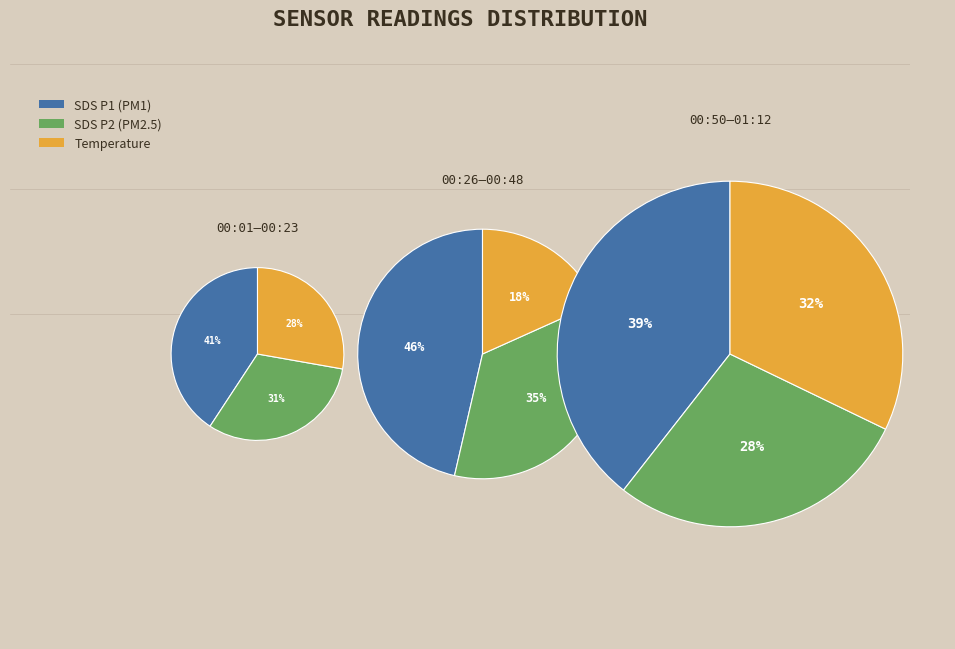

Is there any slice that represents more than half of the pie?

No